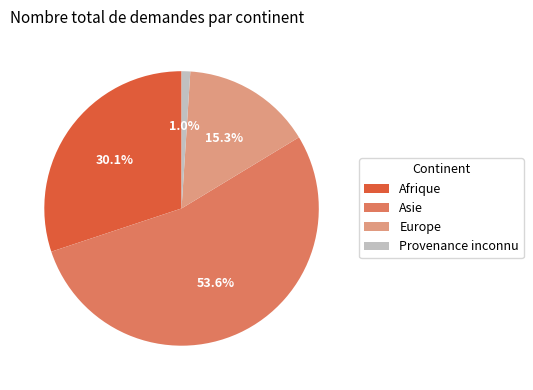

Which slice represents more than half of the pie?

Asie